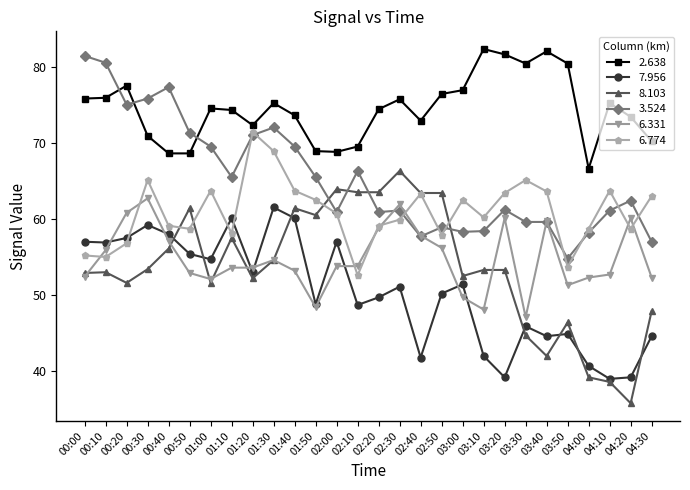

Which series has the widest spread of values?

8.103